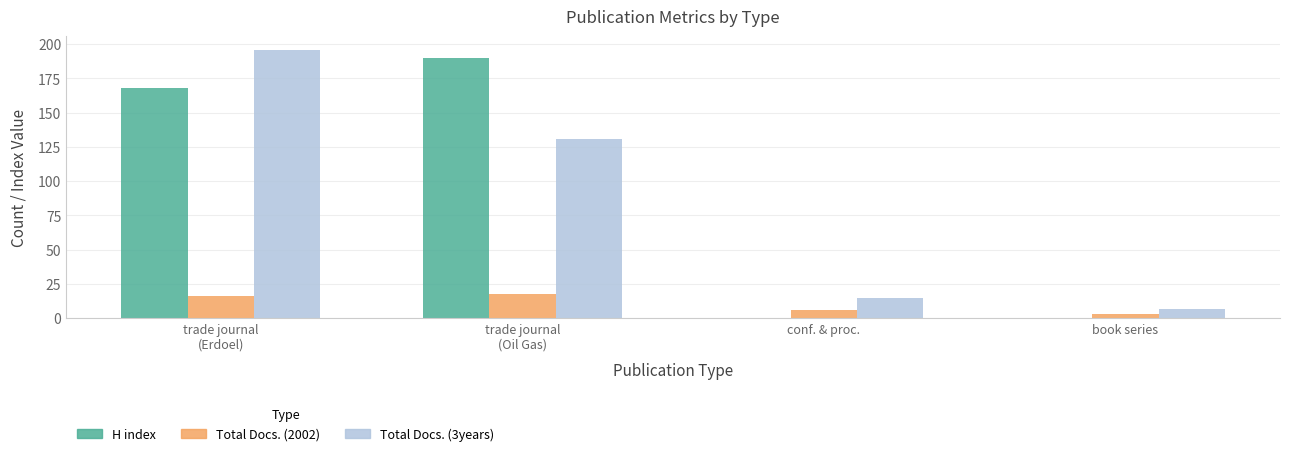

The value of H index at book series is 0. True or false?

True